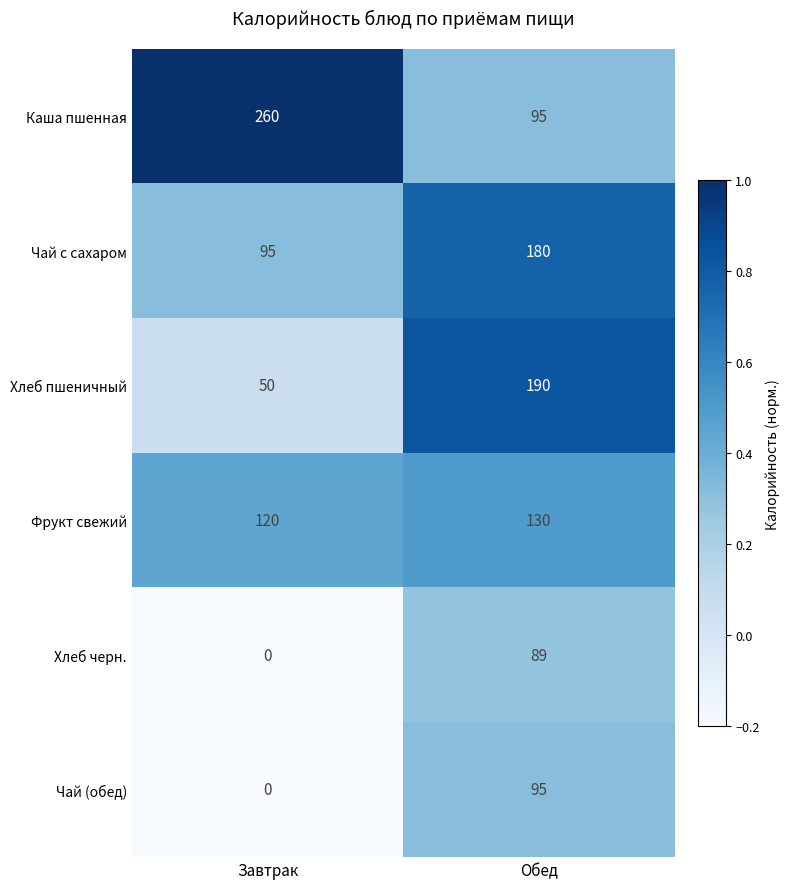

Rank the categories by Фрукт свежий value from highest to lowest.

Обед, Завтрак